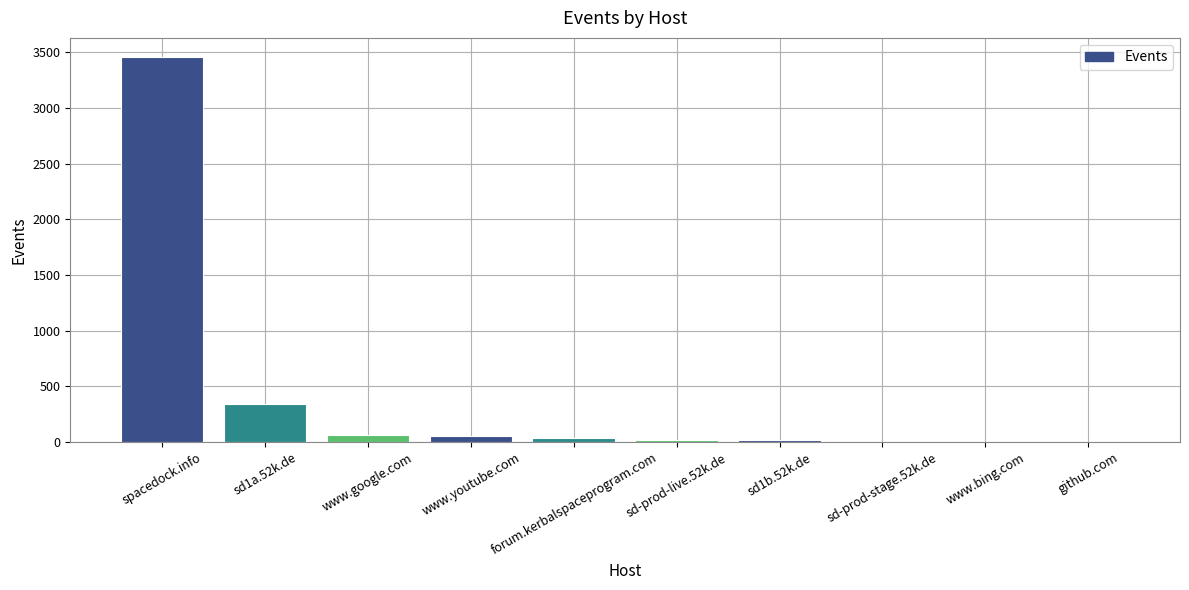

What is the greatest value displayed?

3457